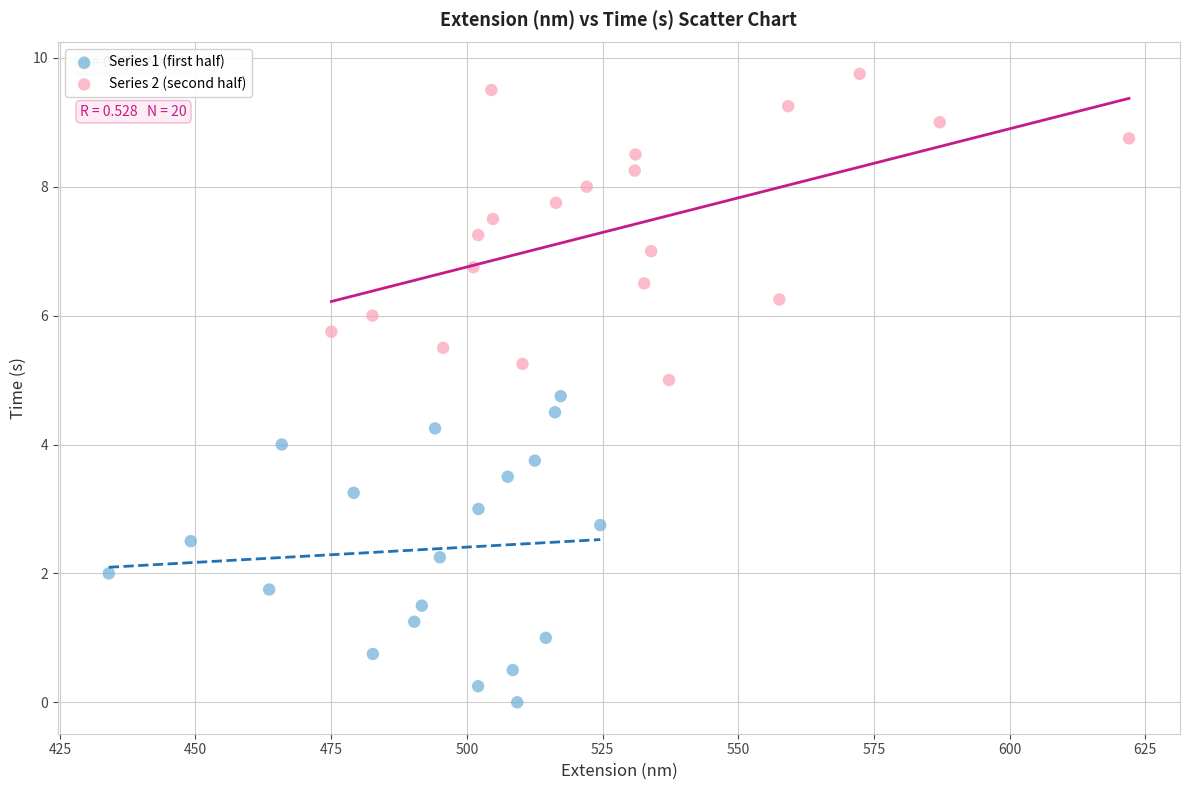

Which series reaches the maximum Y coordinate?

Series 2 (second half)